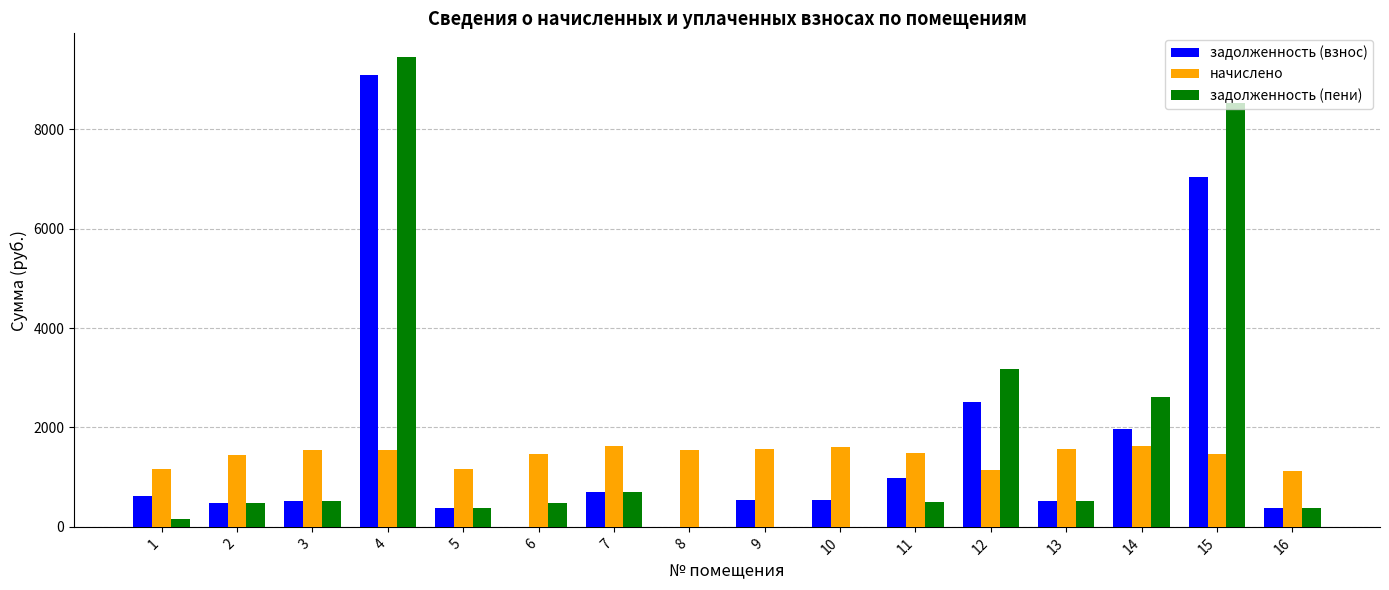

Is it true that начислено equals 691.5 at 13?

False